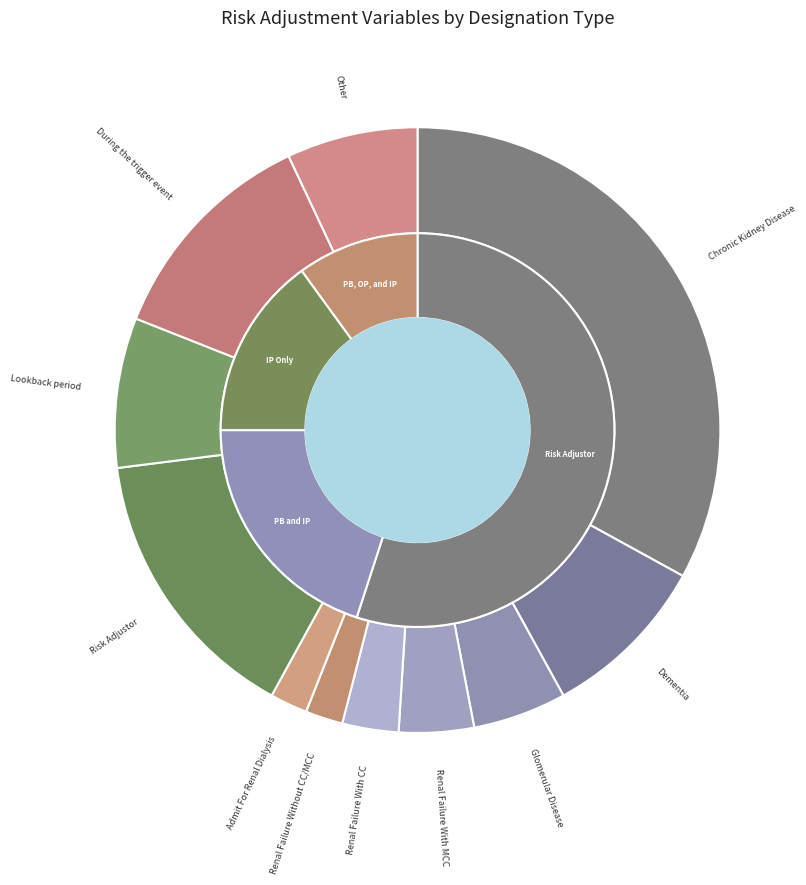

How many slices are in this pie chart?

11